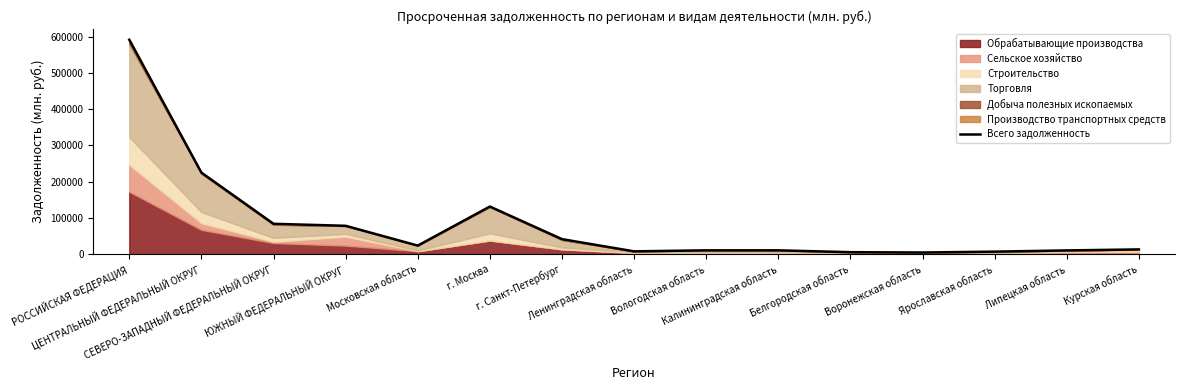

What is the ratio of the value at Ярославская область to the value at Белгородская область?

1.3